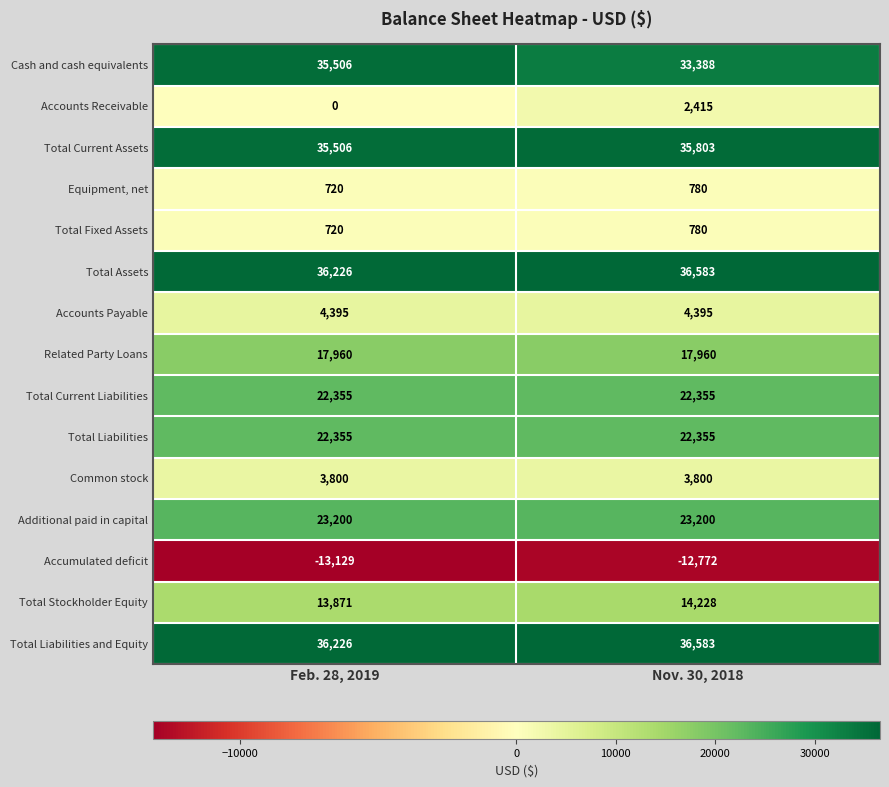

What is the spread (max minus min) of values at Nov. 30, 2018?

49355